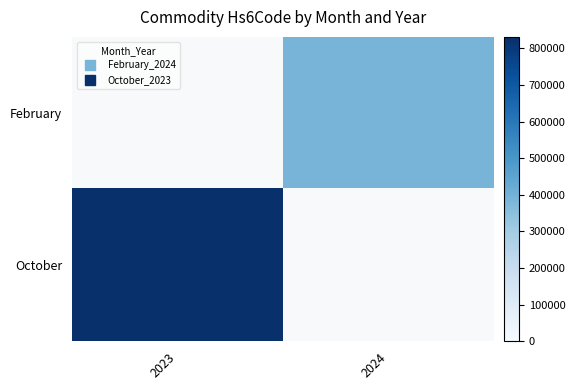

Rank the series at 2023 from lowest to highest value.

February, October